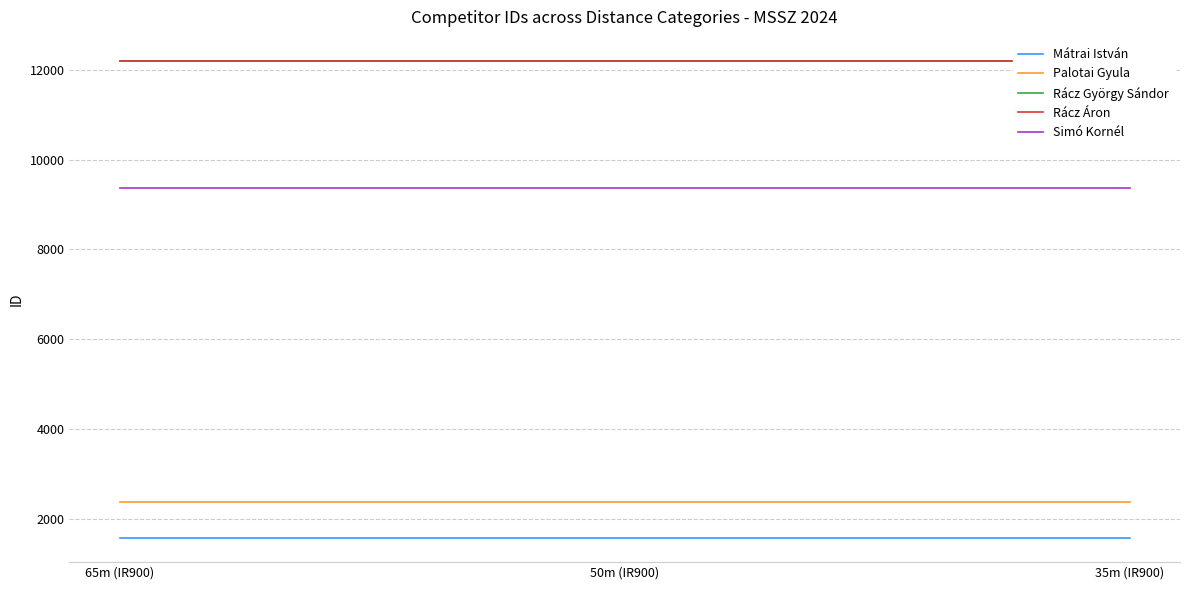

True or false: Palotai Gyula has a value of 2389 at 35m (IR900).

True